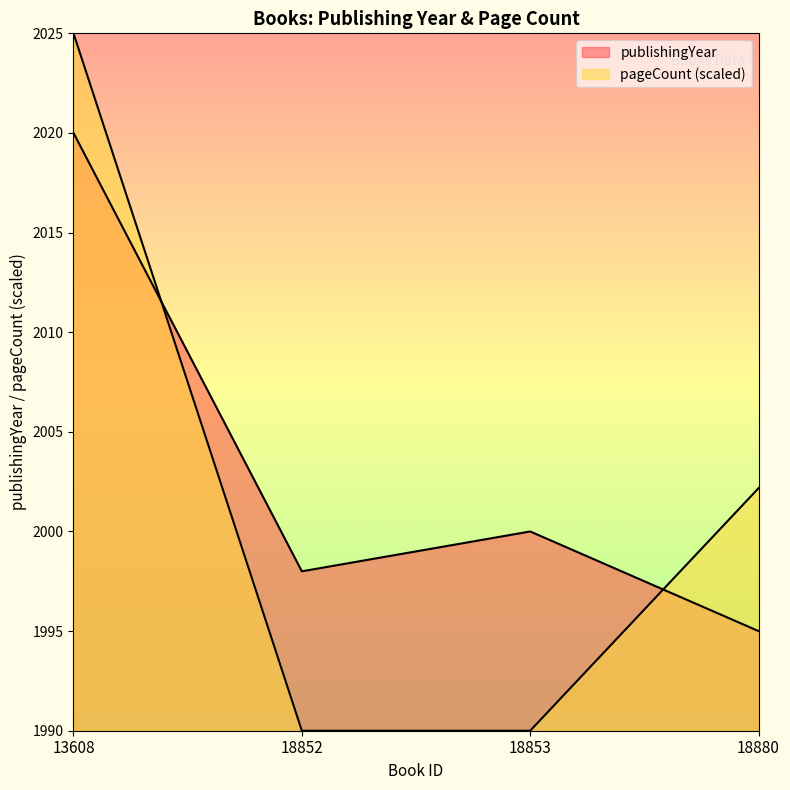

At which label does pageCount first exceed 2002?

13608